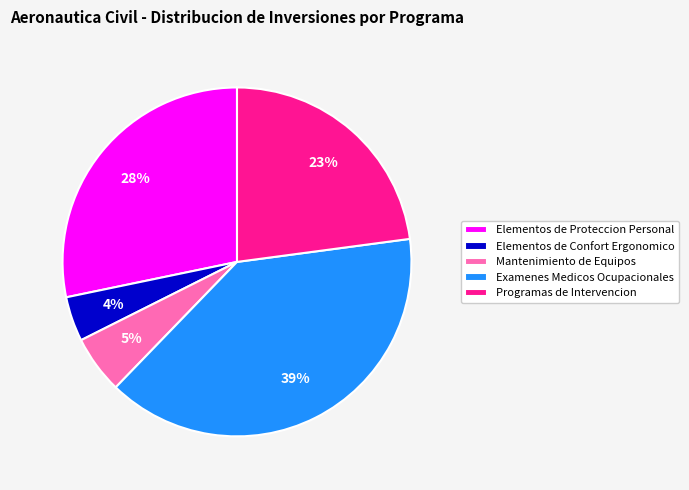

What is the largest slice in the pie chart?

Examenes Medicos Ocupacionales